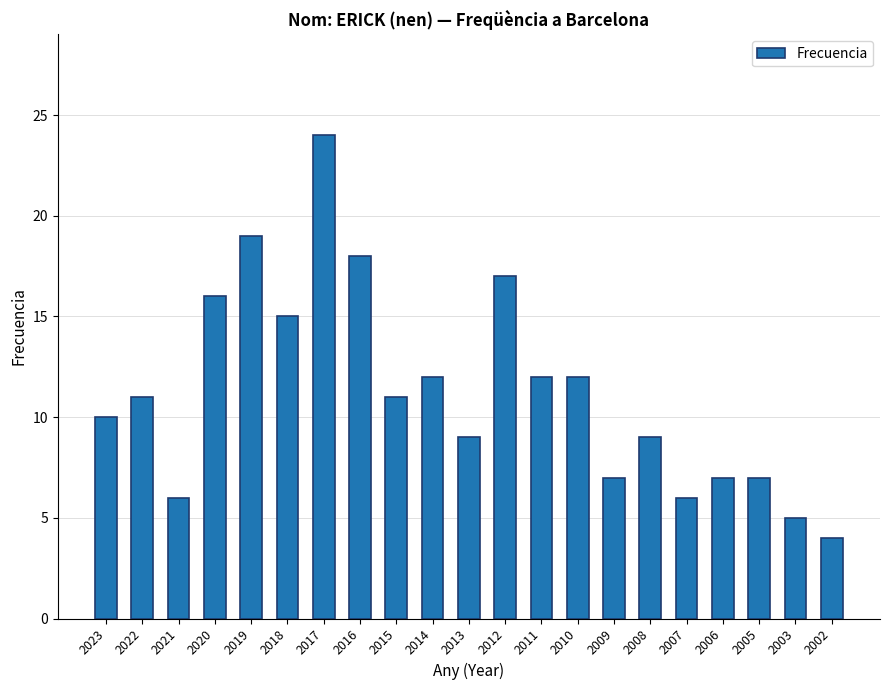

Where is the data nearest to the value 14?

2018